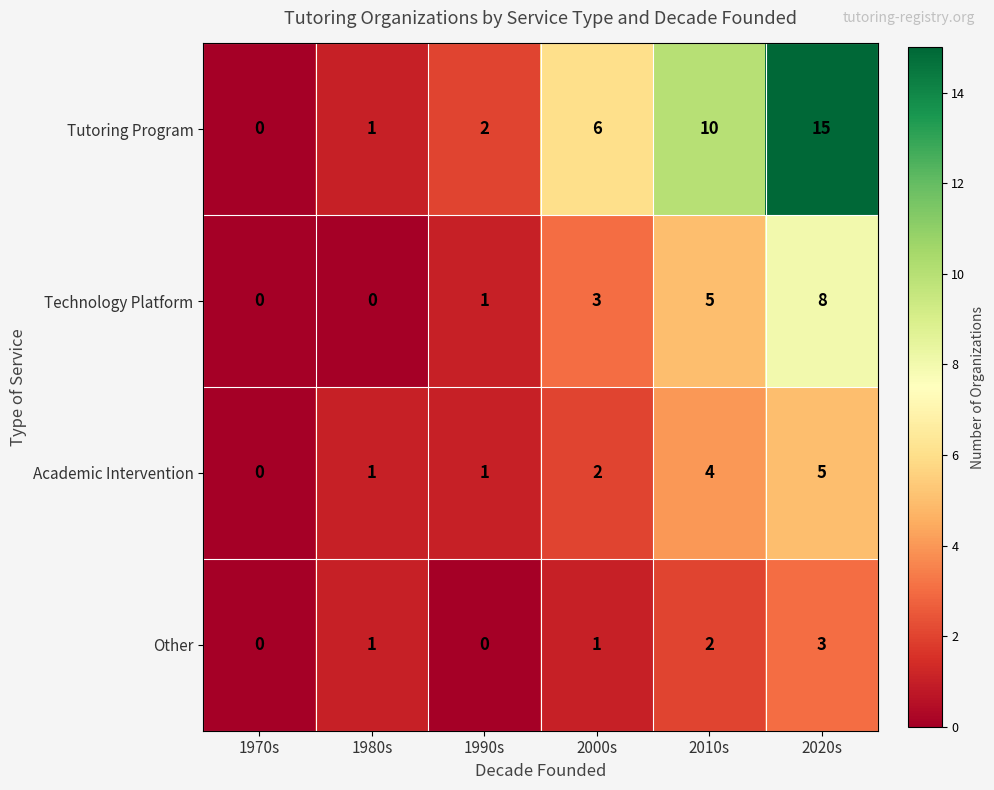

Reading right to left, what are all the values shown in this chart?

Tutoring Program: 15	10	6	2	1	0
Technology Platform: 8	5	3	1	0	0
Academic Intervention: 5	4	2	1	1	0
Other: 3	2	1	0	1	0